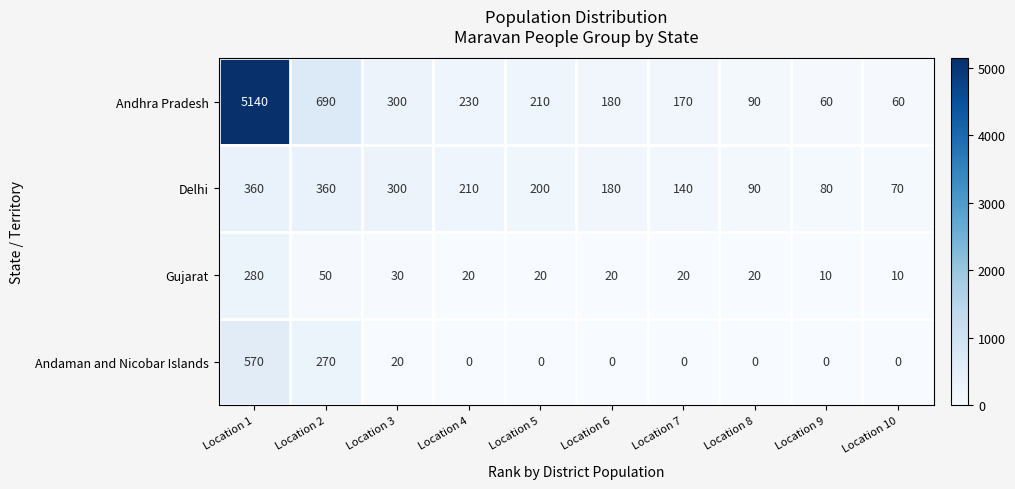

Which series changed the most between Location 7 and Location 9?

Andhra Pradesh